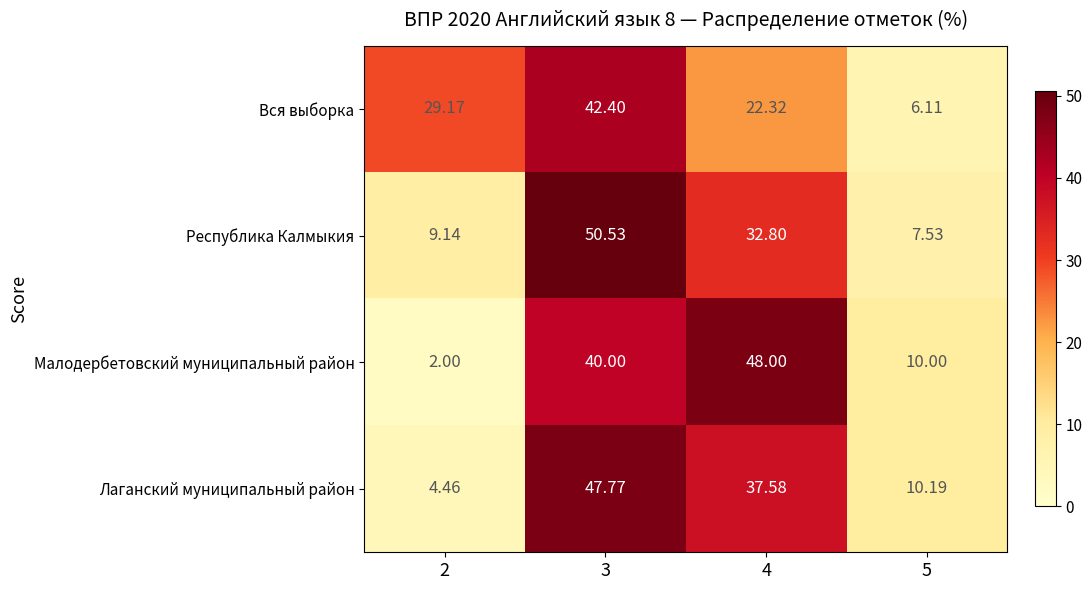

List the series in order of their peak value, highest first.

Республика Калмыкия, Малодербетовский муниципальный район, Лаганский муниципальный район, Вся выборка